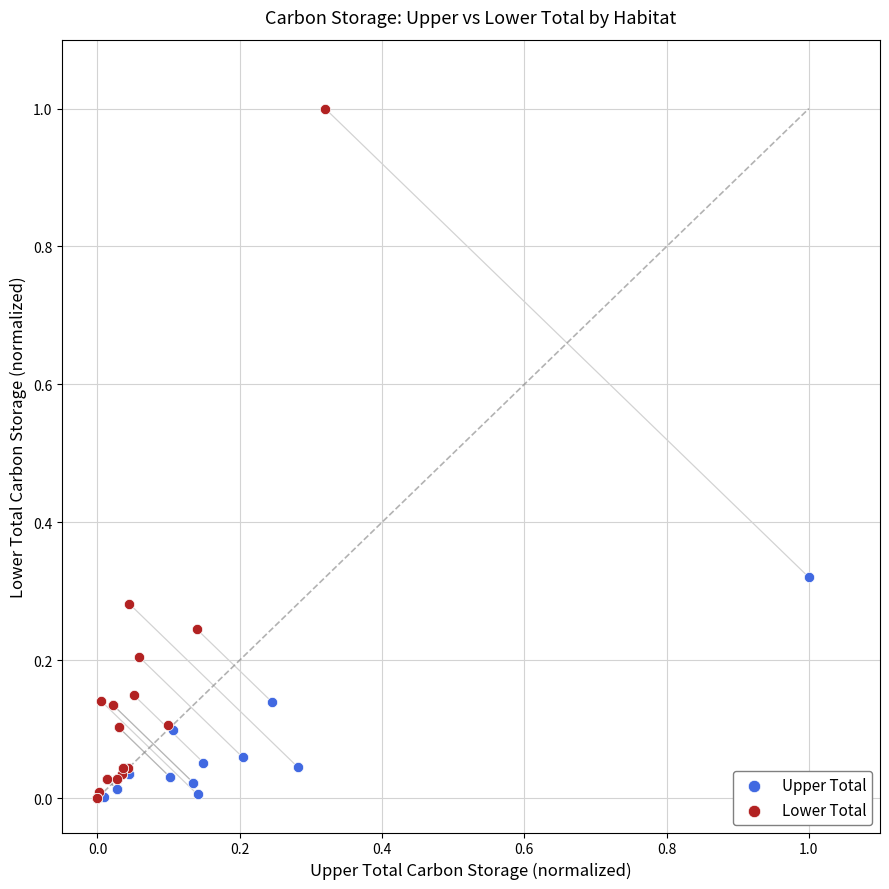

Which series has the widest spread of Y values?

Lower Total